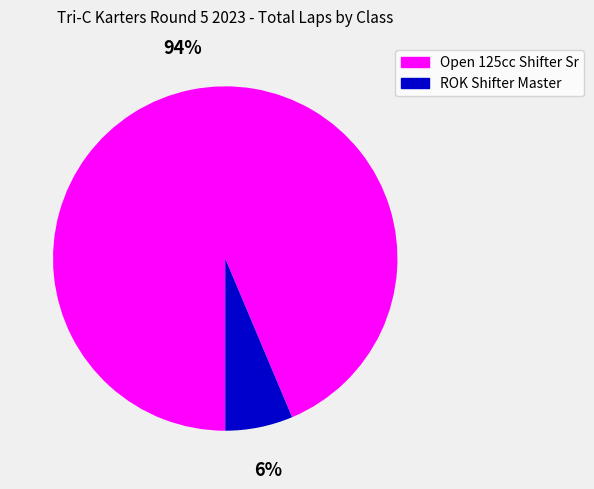

How many segments does this pie chart have?

2